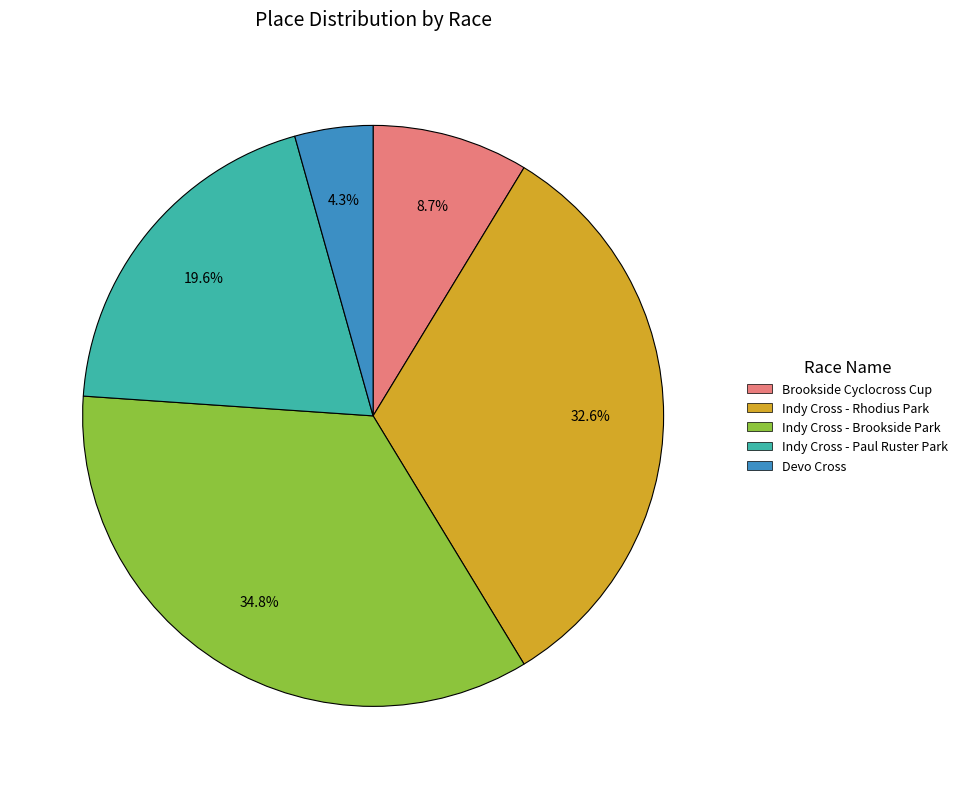

Between Indy Cross - Paul Ruster Park and Devo Cross, which is larger?

Indy Cross - Paul Ruster Park